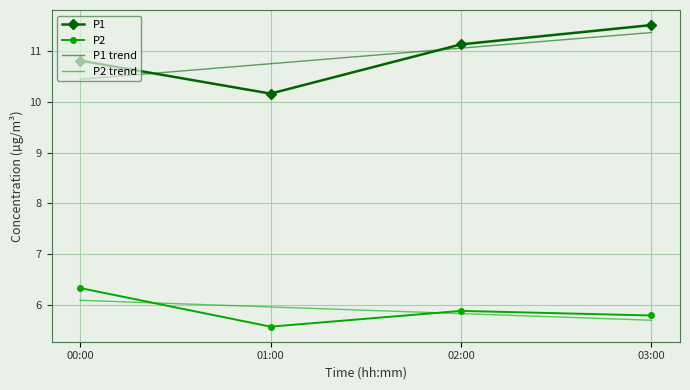

Reading left to right, list all the values displayed in this chart.

P1: 10.8	10.2	11.1	11.5
P2: 6.3	5.6	5.9	5.8
P1 trend: 10.4	10.7	11.1	11.4
P2 trend: 6.1	6.0	5.8	5.7